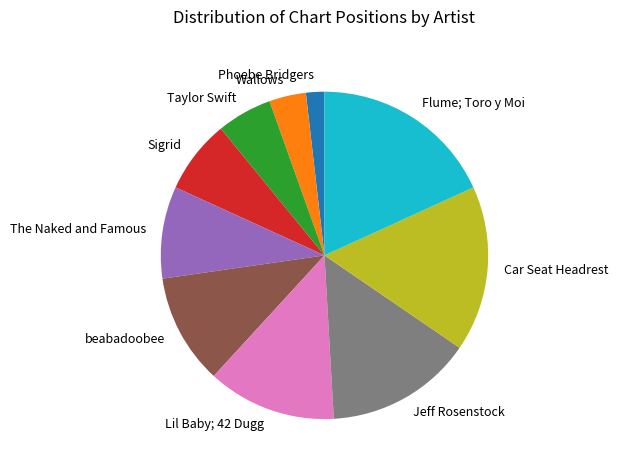

Rank the categories by value from lowest to highest.

Phoebe Bridgers, Wallows, Taylor Swift, Sigrid, The Naked and Famous, beabadoobee, Lil Baby; 42 Dugg, Jeff Rosenstock, Car Seat Headrest, Flume; Toro y Moi